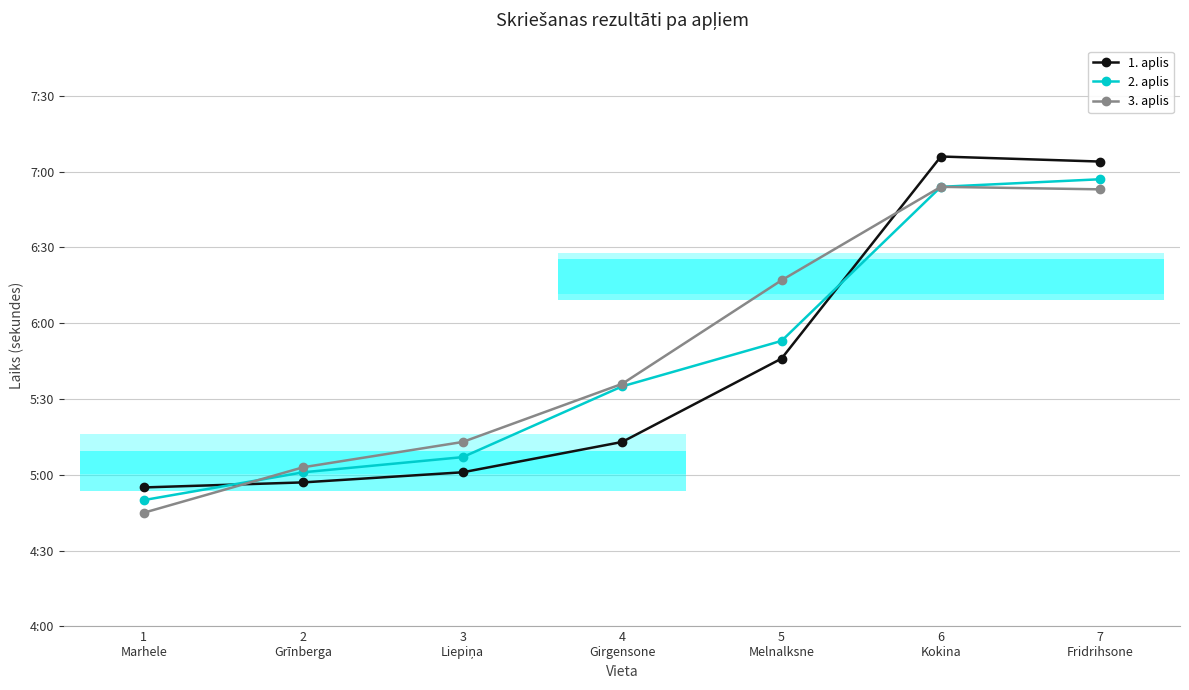

Reading left to right, what are all the values shown in this chart?

1. aplis: 295	297	301	313	346	426	424
2. aplis: 290	301	307	335	353	414	417
3. aplis: 285	303	313	336	377	414	413